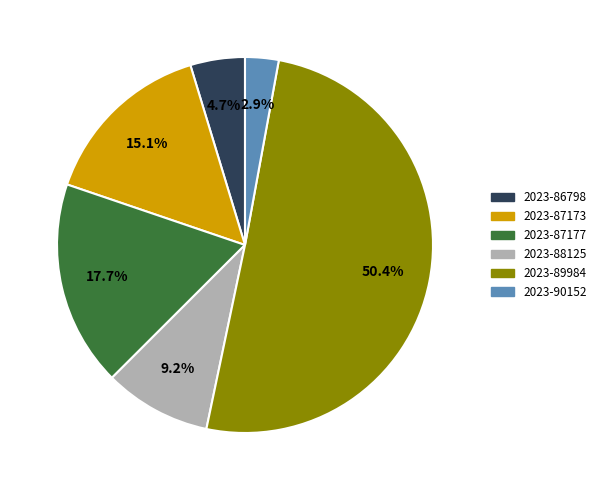

To the nearest percent, what is the combined percentage of 2023-86798 and 2023-87173?

20%